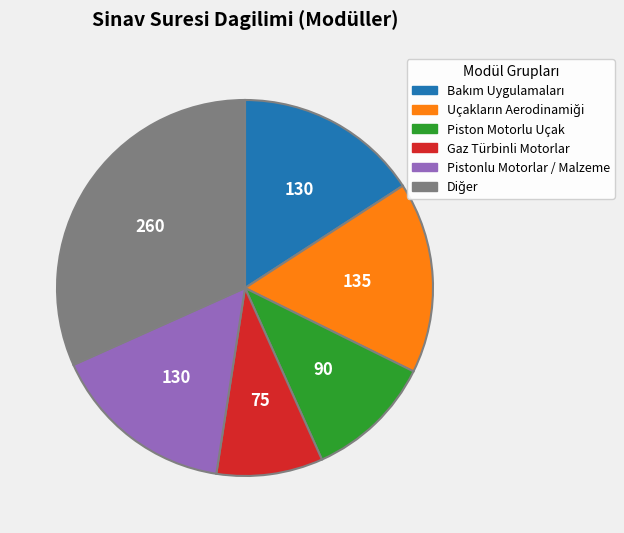

Is it true that Piston Motorlu Uçak is 3% of the pie?

False